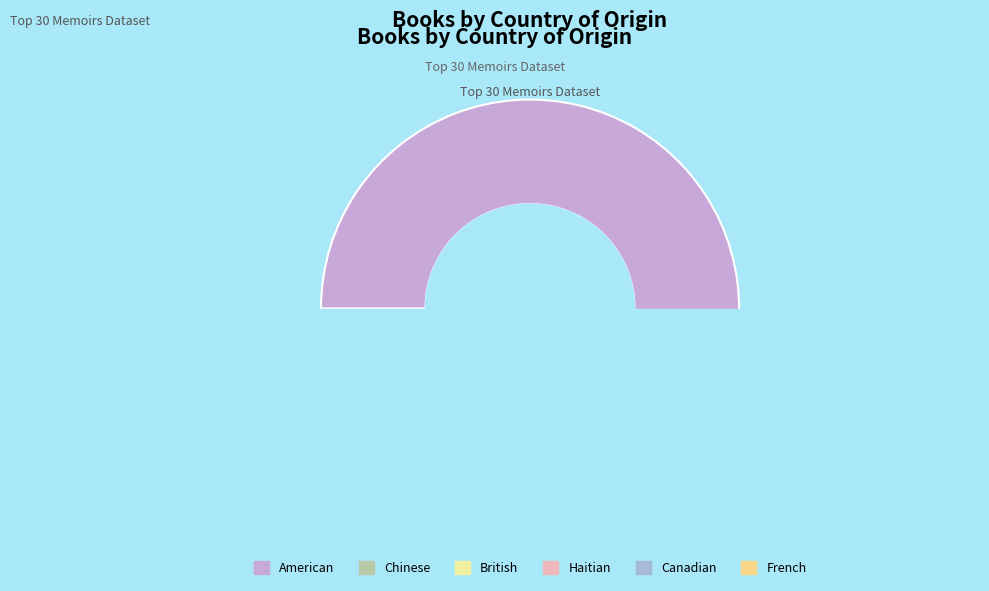

To the nearest percent, what is the average slice percentage?

17%